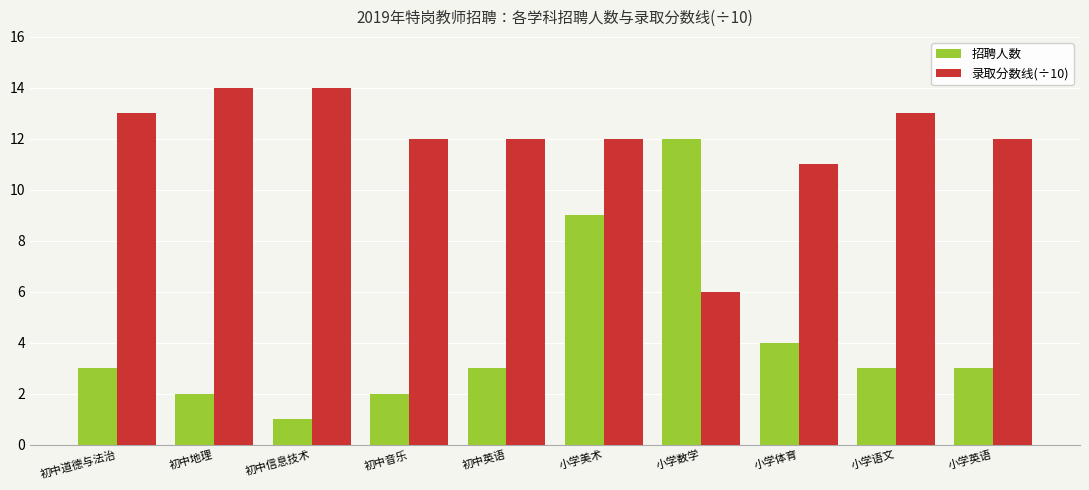

Count the number of categories in the chart.

10